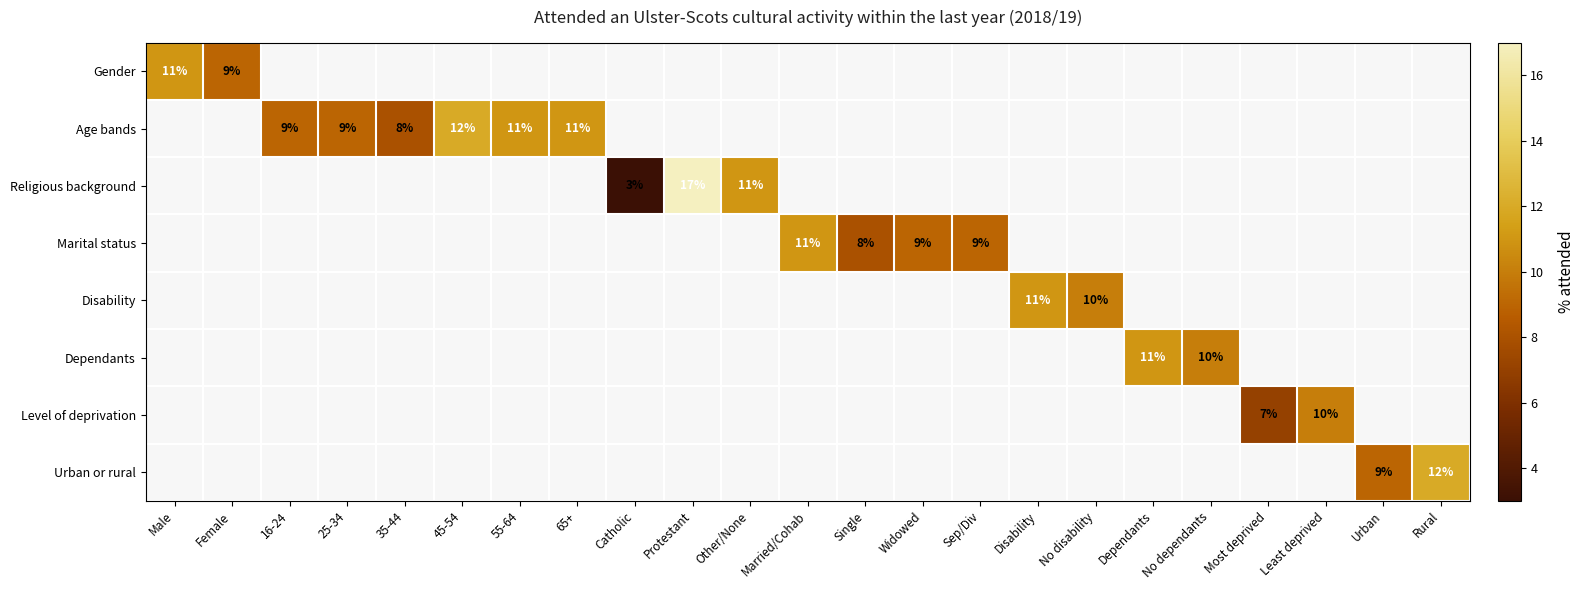

The Dependants series shows 13 at No dependants. True or false?

False